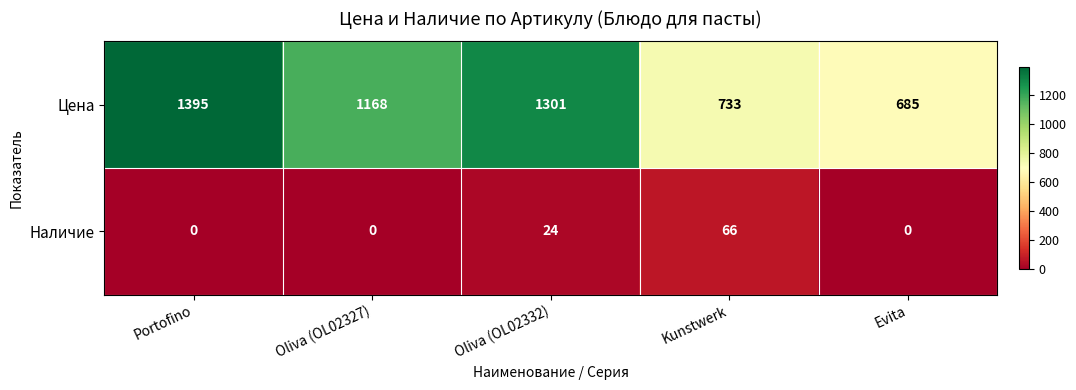

Is it true that Наличие equals 0 at Portofino?

True